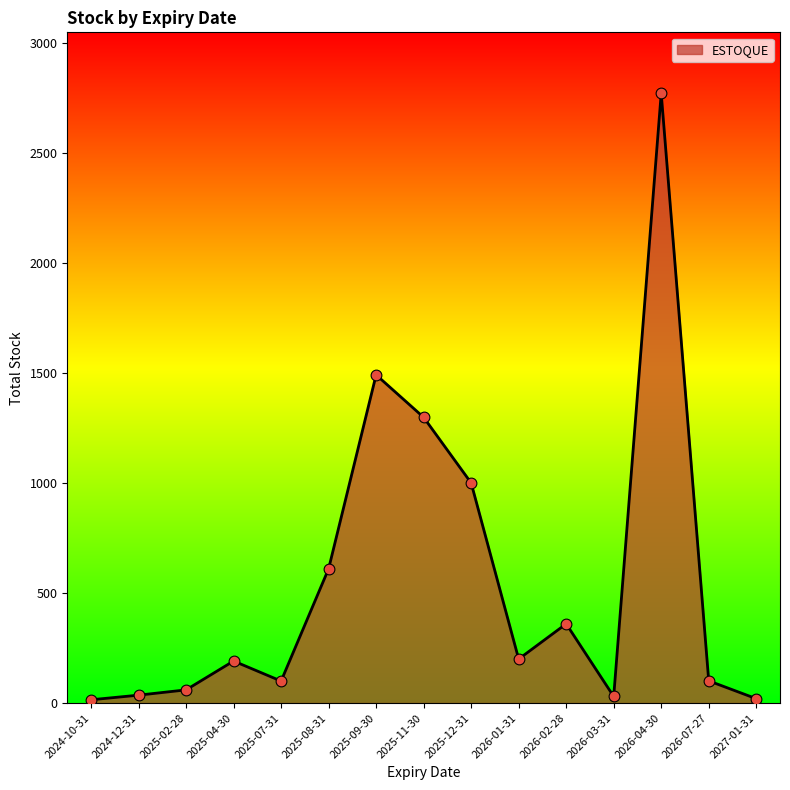

Between 2025-07-31 and 2025-02-28, which is larger?

2025-07-31